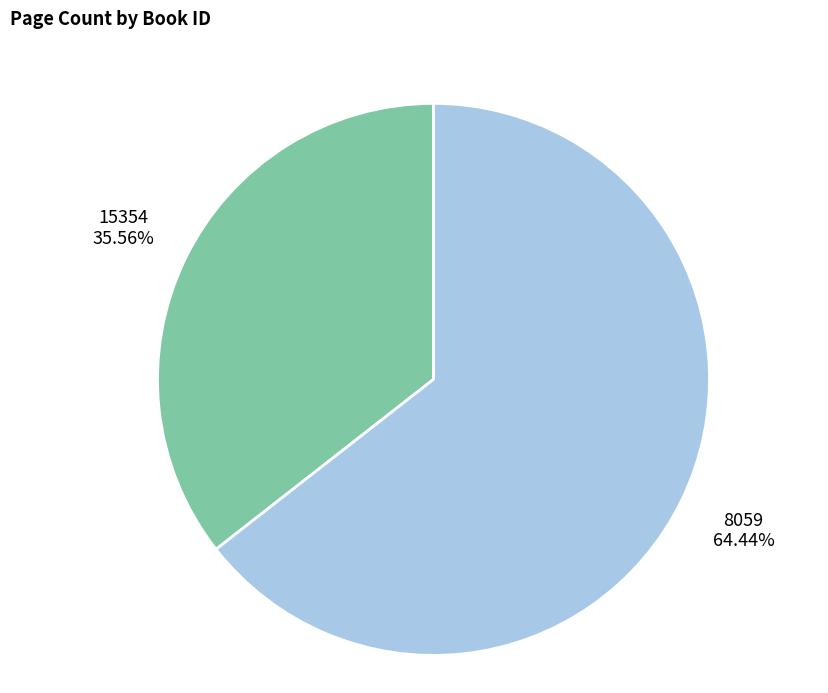

Is there a majority slice in this chart?

Yes